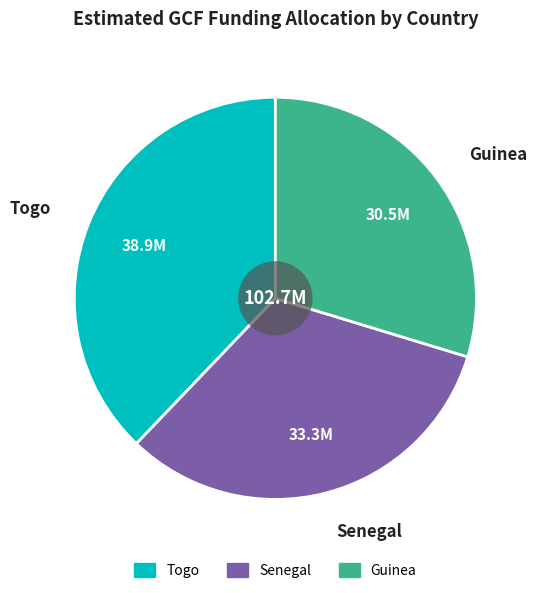

Does Guinea account for over 50% of the chart?

No